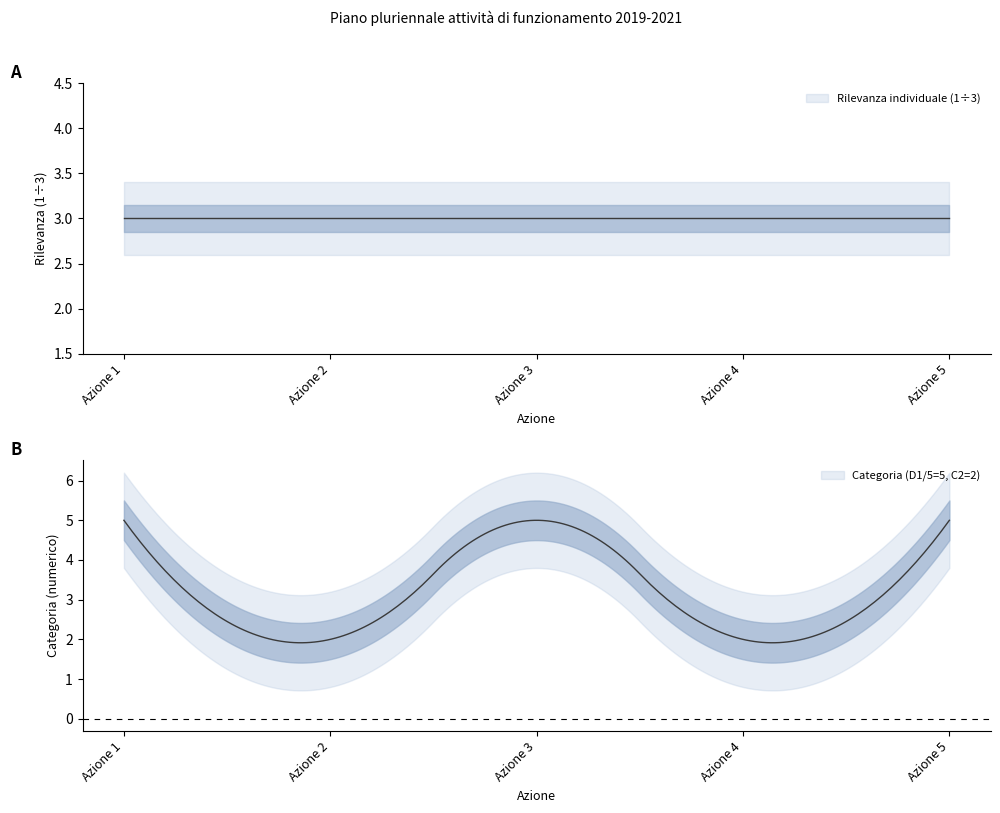

Reading left to right, transcribe all the data shown in this chart.

Rilevanza individuale (1-3): 3	3	3	3	3
Categoria_numeric: 5	2	5	2	5